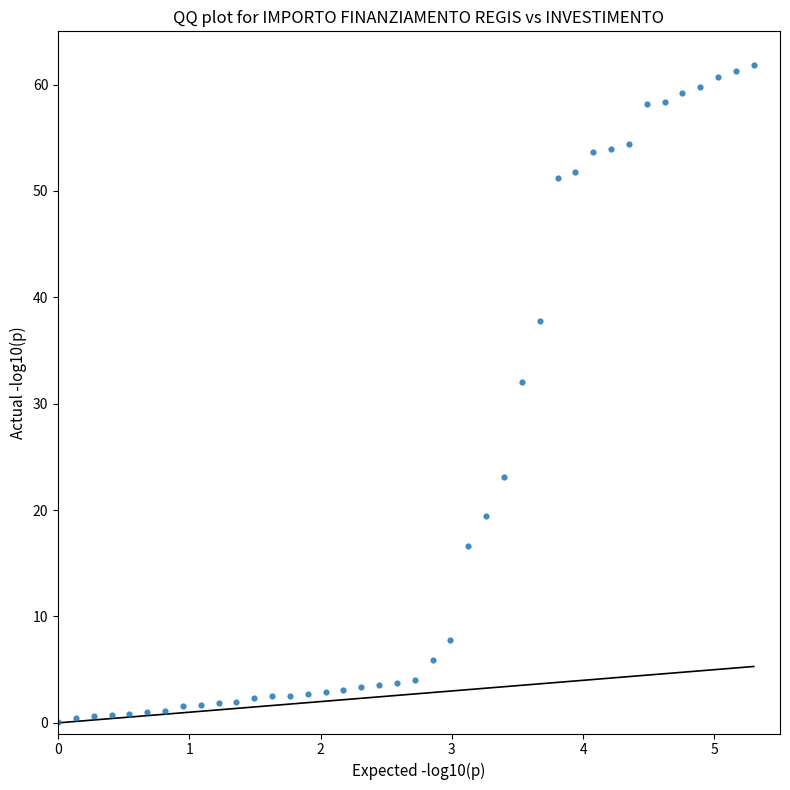

What is the range of X values (max minus min)?

5.3